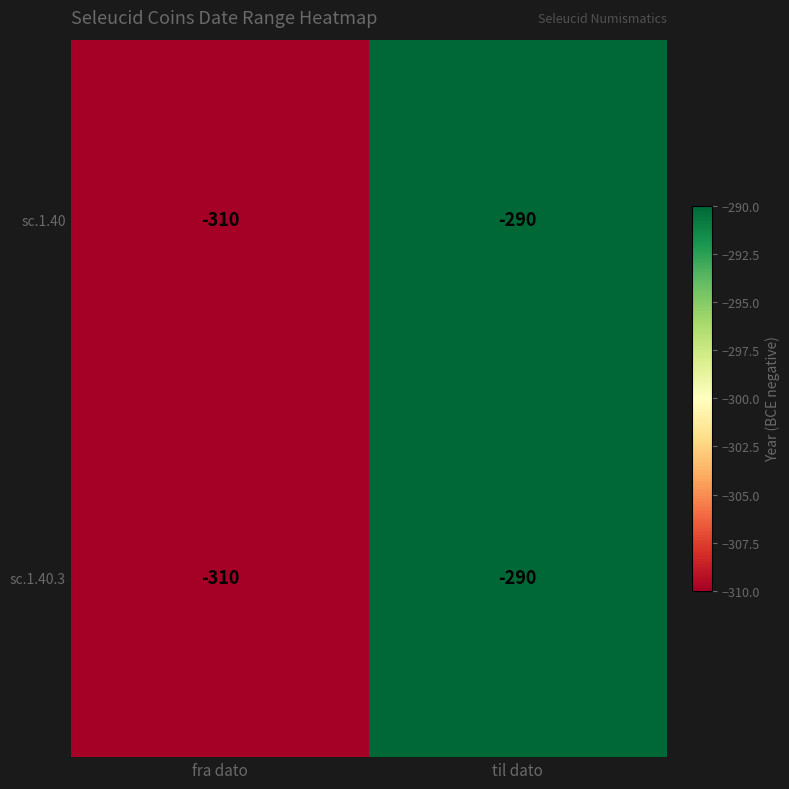

What is the sum of the sc.1.40 values at fra dato and til dato?

-600